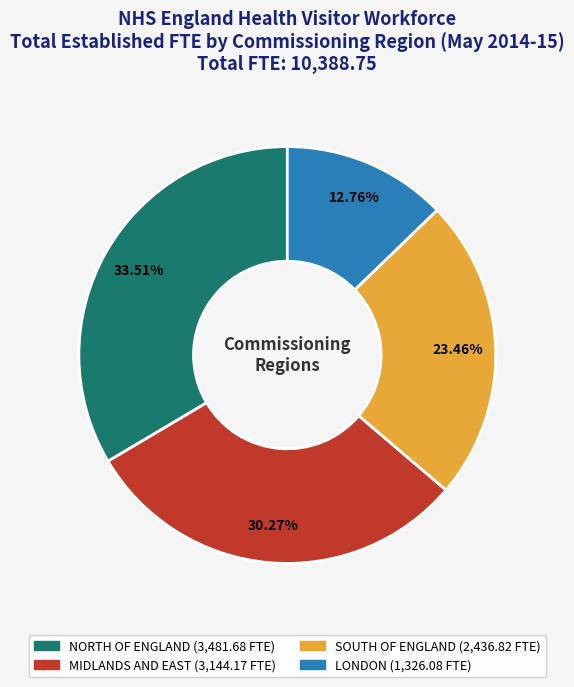

Approximately how many times larger is the value at LONDON compared to MIDLANDS AND EAST?

0.4